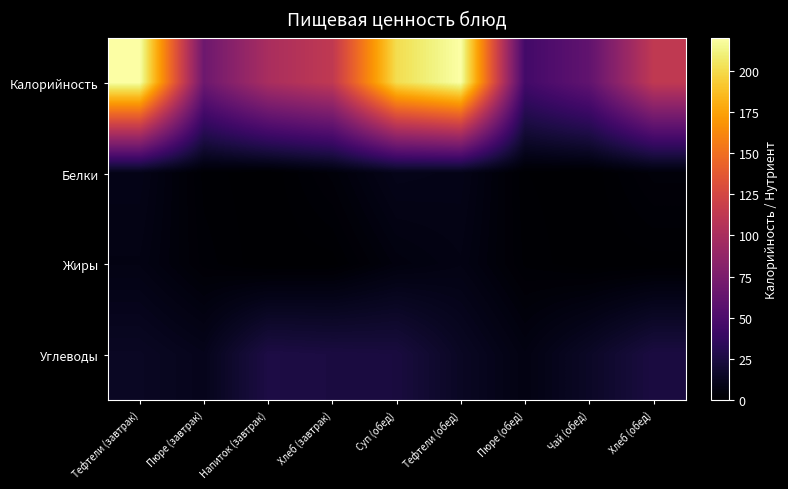

Reading right to left, extract all data points from this chart.

Калорийность: Хлеб (обед)=113.0	Чай (обед)=61.0	Пюре (обед)=45.0	Тефтели (обед)=220.0	Суп (обед)=201.0	Хлеб (завтрак)=113.0	Напиток (завтрак)=100.0	Пюре (завтрак)=67.5	Тефтели (завтрак)=220.0
Белки: Хлеб (обед)=3.8	Чай (обед)=0.1	Пюре (обед)=0.9	Тефтели (обед)=9.1	Суп (обед)=10.0	Хлеб (завтрак)=3.8	Напиток (завтрак)=0.0	Пюре (завтрак)=1.4	Тефтели (завтрак)=9.1
Жиры: Хлеб (обед)=0.4	Чай (обед)=0.0	Пюре (обед)=1.5	Тефтели (обед)=7.6	Суп (обед)=5.5	Хлеб (завтрак)=0.4	Напиток (завтрак)=0.0	Пюре (завтрак)=2.2	Тефтели (завтрак)=7.6
Углеводы: Хлеб (обед)=24.8	Чай (обед)=15.0	Пюре (обед)=7.0	Тефтели (обед)=14.0	Суп (обед)=24.0	Хлеб (завтрак)=24.8	Напиток (завтрак)=26.0	Пюре (завтрак)=10.5	Тефтели (завтрак)=14.0